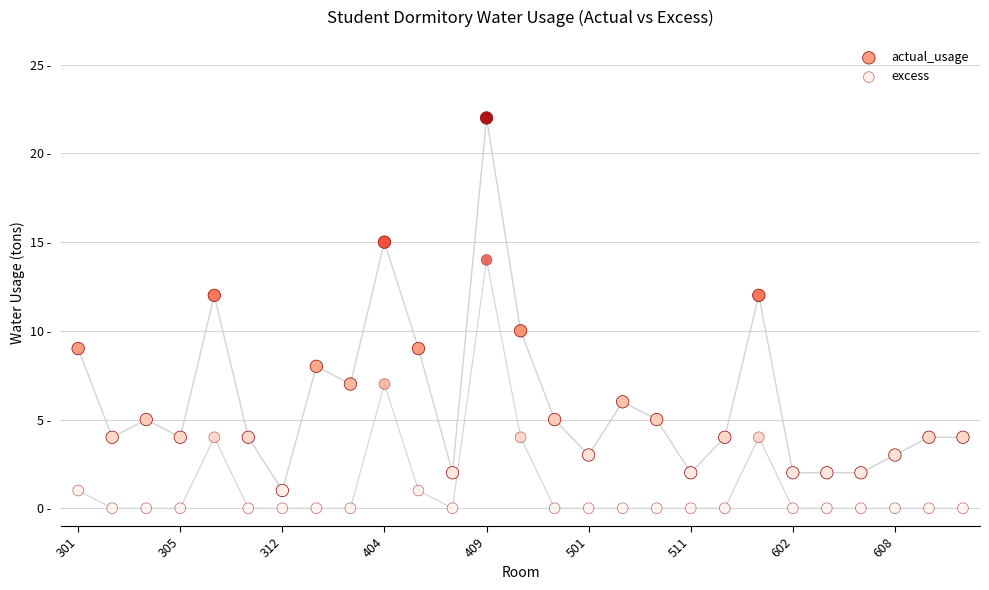

What are all the series names shown in the legend?

actual_usage, excess